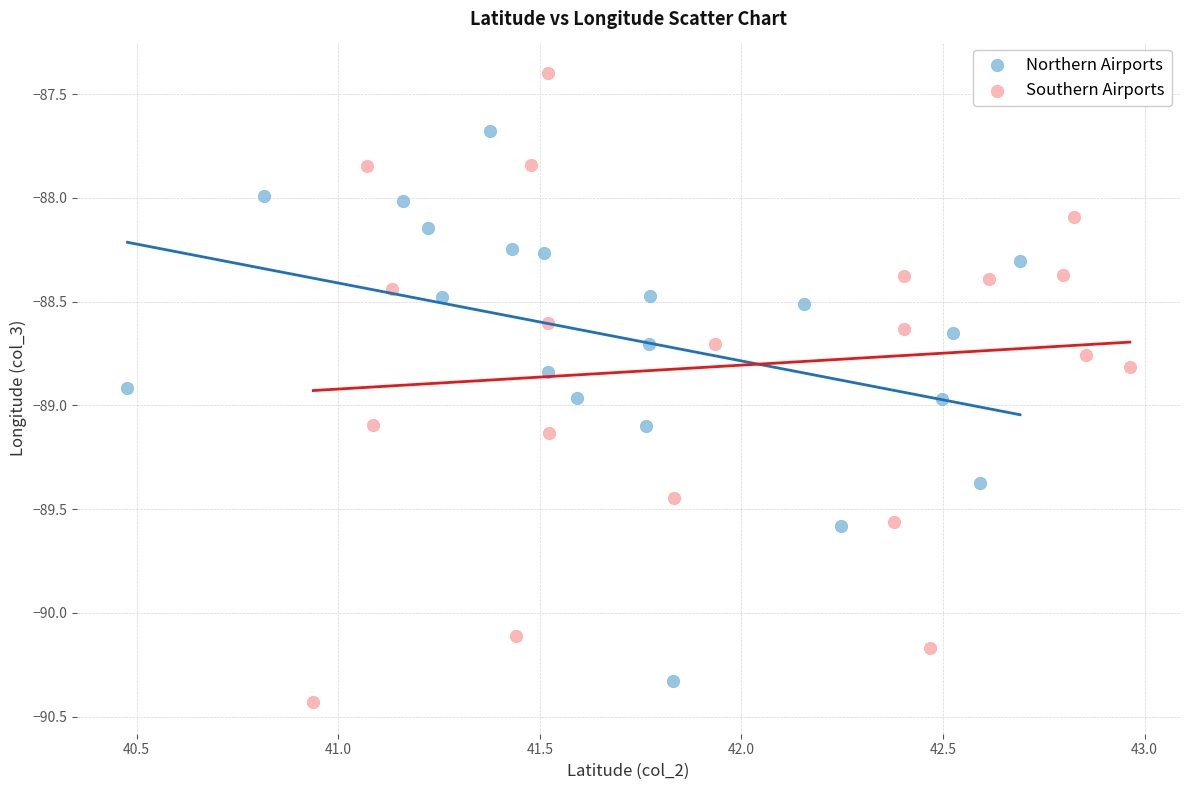

What are all the series names shown in the legend?

Northern Airports, Southern Airports